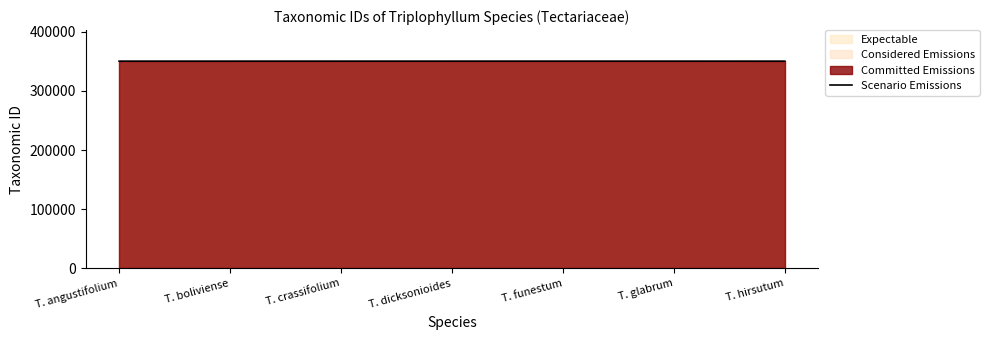

What is the ratio of the value at T. funestum to the value at T. hirsutum?

1.0